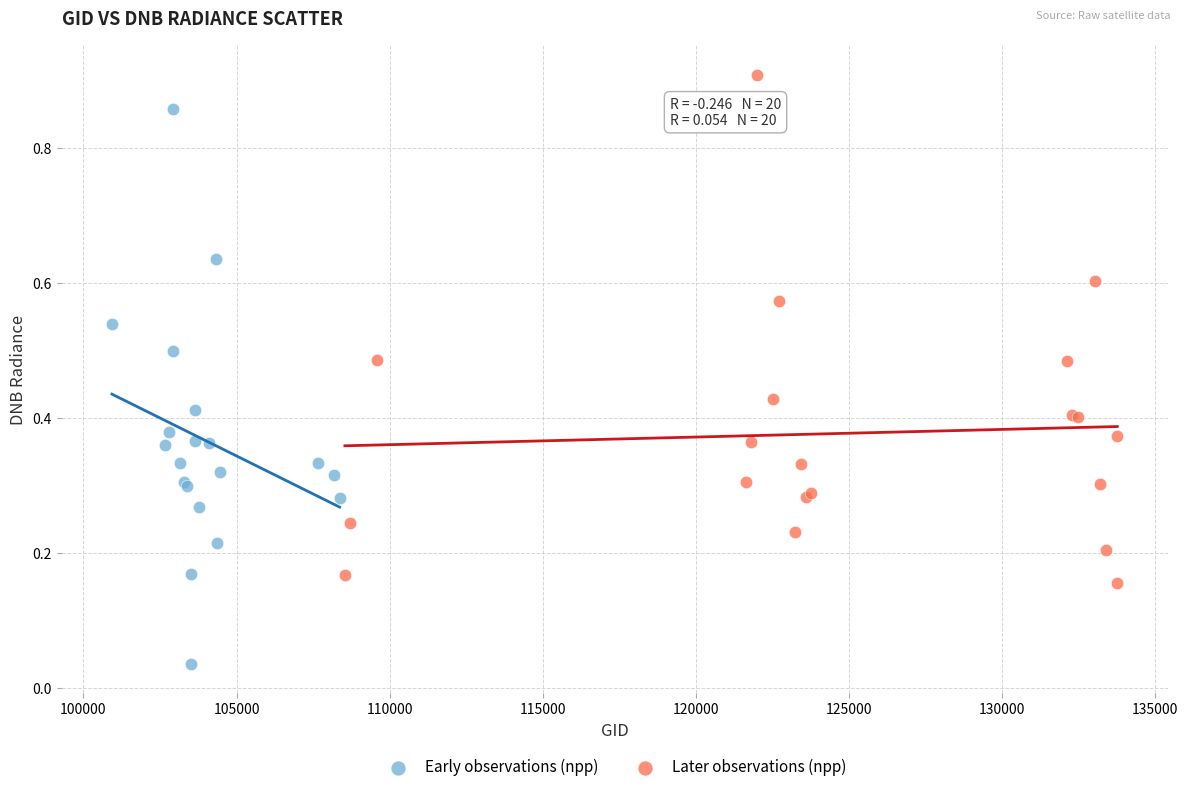

Which series has the largest Y range (max minus min)?

Early observations (npp)